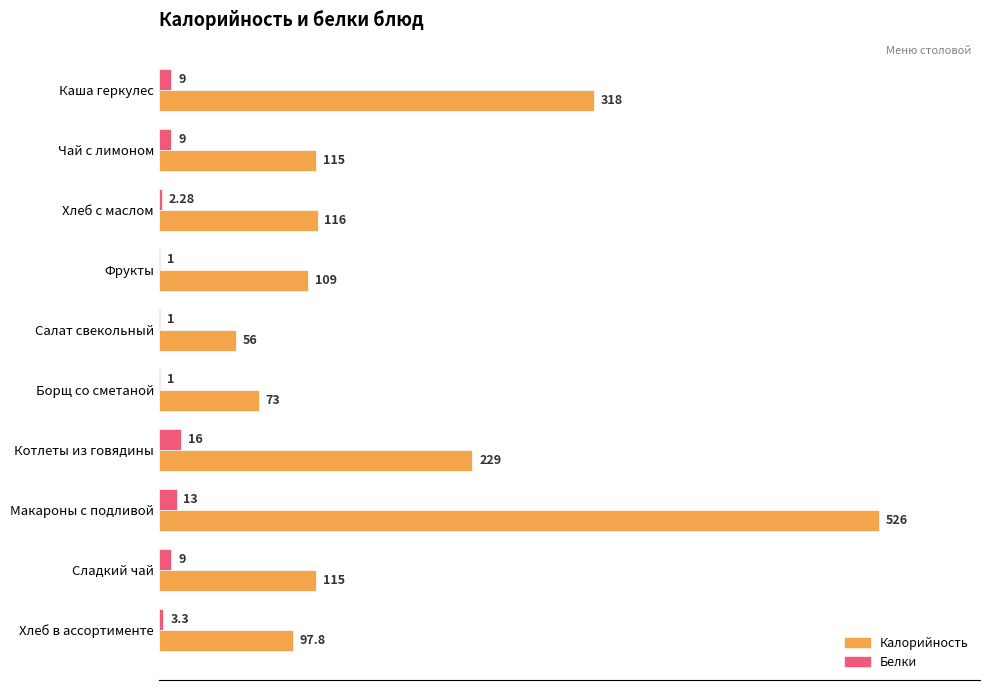

How many series are shown in this chart?

2